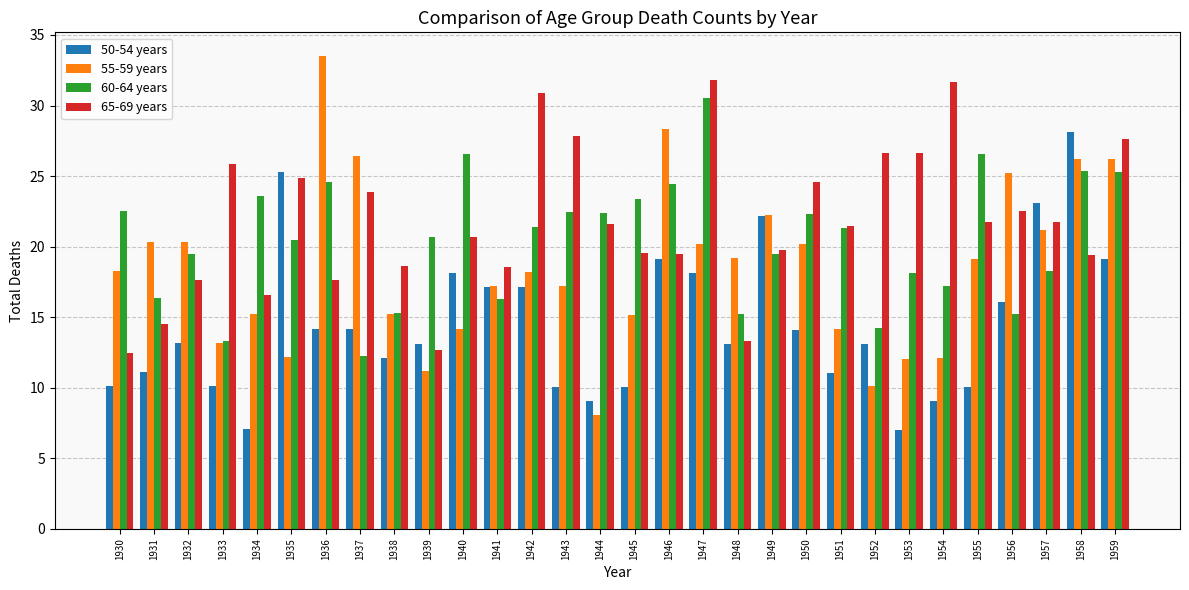

Rank the series by their maximum value, from highest to lowest.

55-59 years, 65-69 years, 60-64 years, 50-54 years